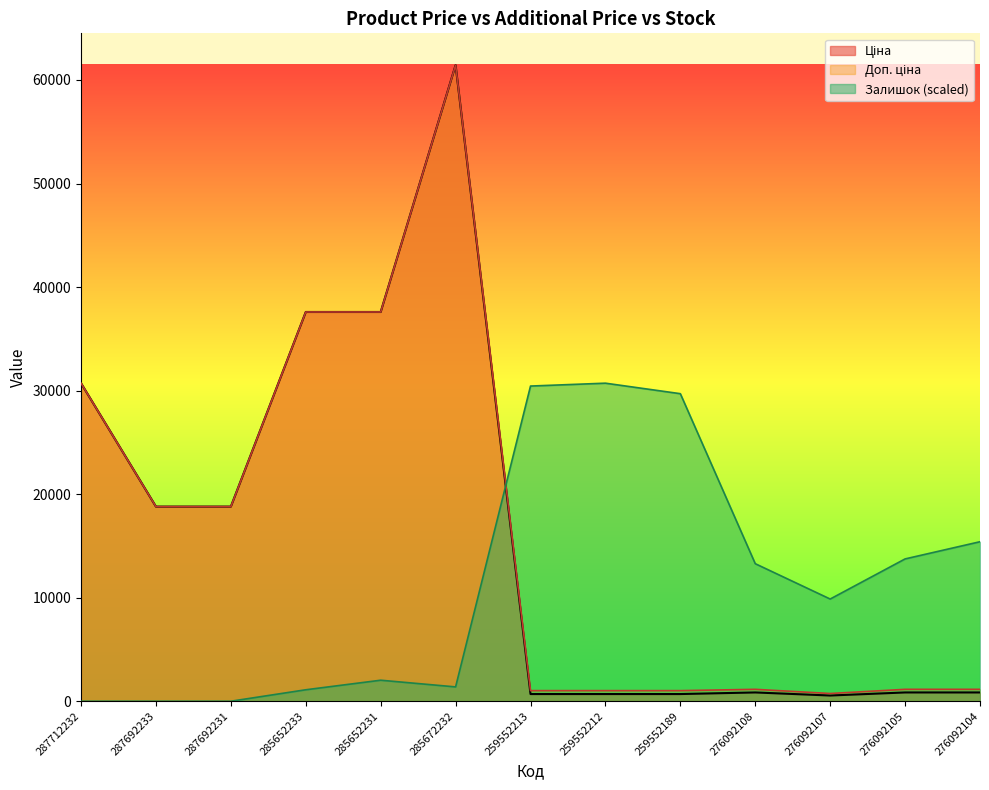

True or false: Залишок has a value of 0.0 at 287692233.

True